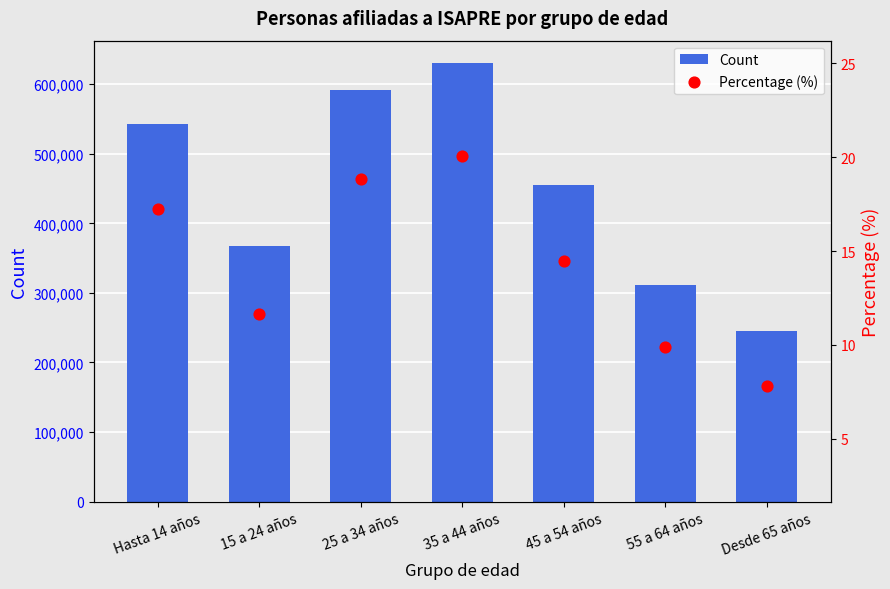

Is the value of Count at 35 a 44 años greater than the value of Percentage (%) at 55 a 64 años?

Yes